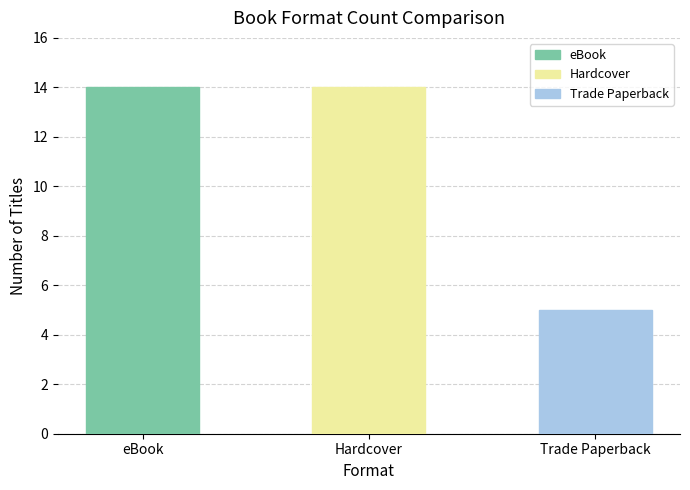

What is the difference between the values at Hardcover and Trade Paperback?

9